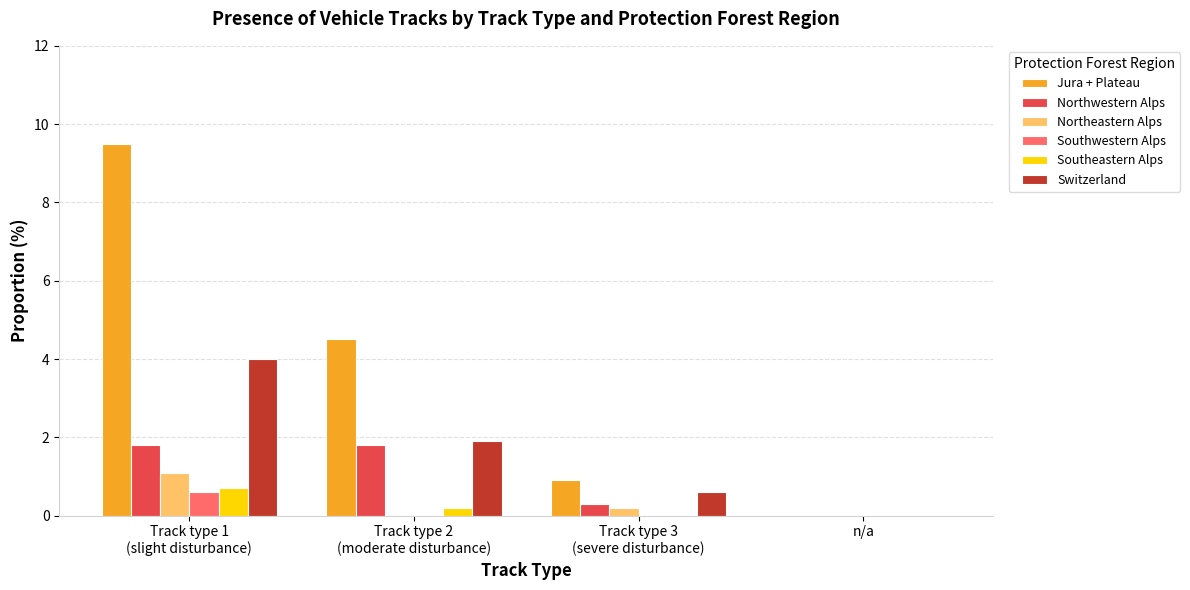

Reading left to right, list all the values displayed in this chart.

Jura + Plateau: 9.5	4.5	0.9	0.0
Northwestern Alps: 1.8	1.8	0.3	0.0
Northeastern Alps: 1.1	0.0	0.2	0.0
Southwestern Alps: 0.6	0.0	0.0	0.0
Southeastern Alps: 0.7	0.2	0.0	0.0
Switzerland: 4.0	1.9	0.6	0.0